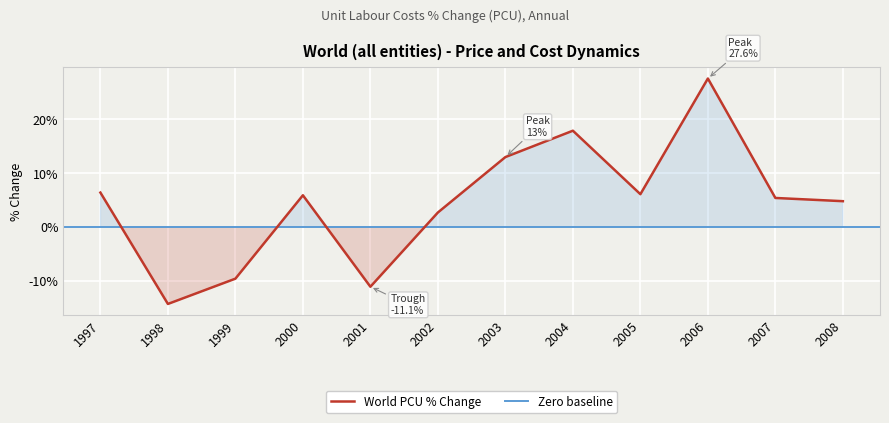

What is the minimum value shown in the chart?

-14.3